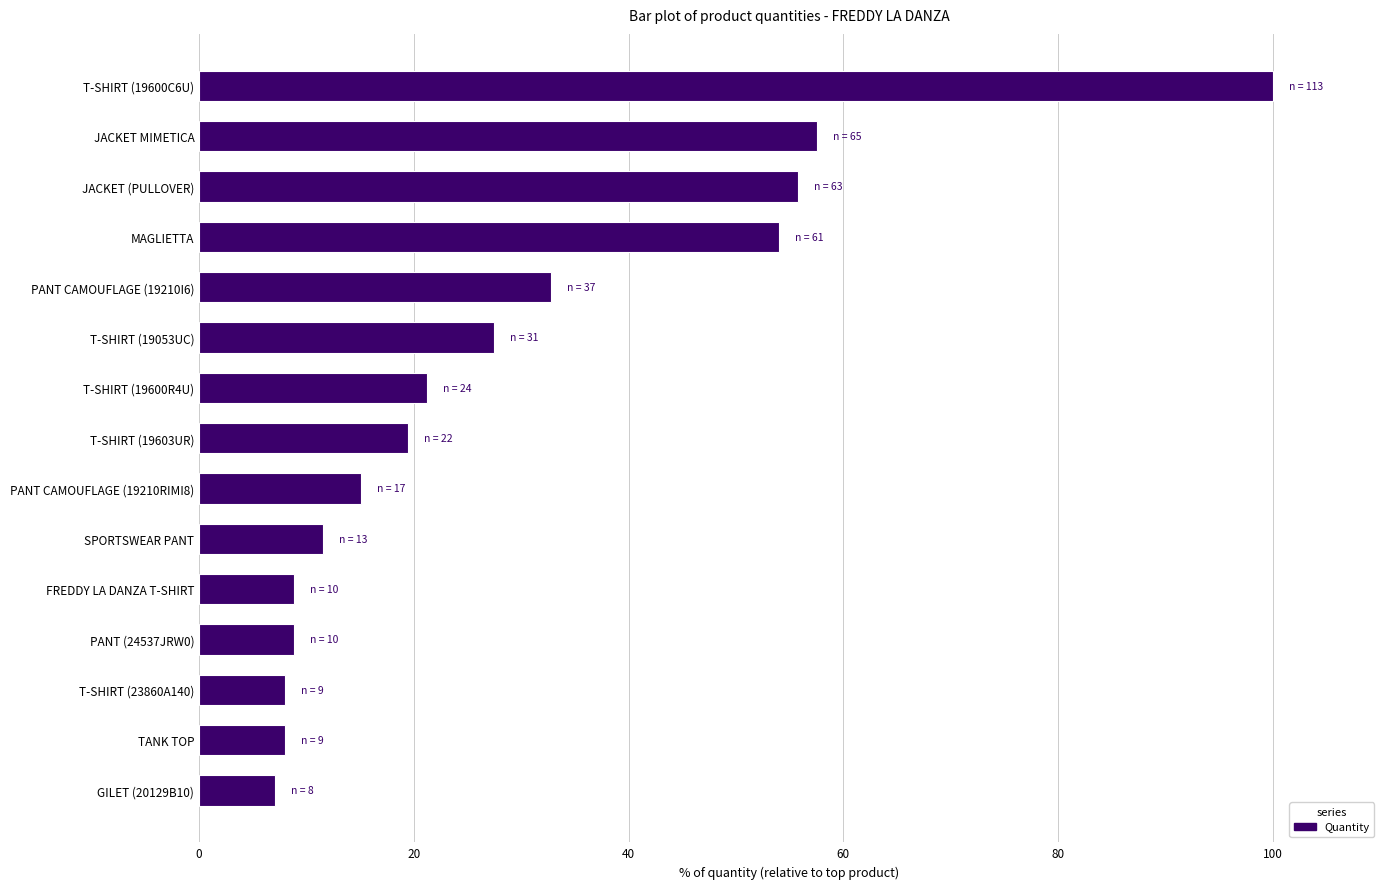

Reading top to bottom, list all the values displayed in this chart.

100.0	57.5	55.8	54.0	32.7	27.4	21.2	19.5	15.0	11.5	8.8	8.8	8.0	8.0	7.1